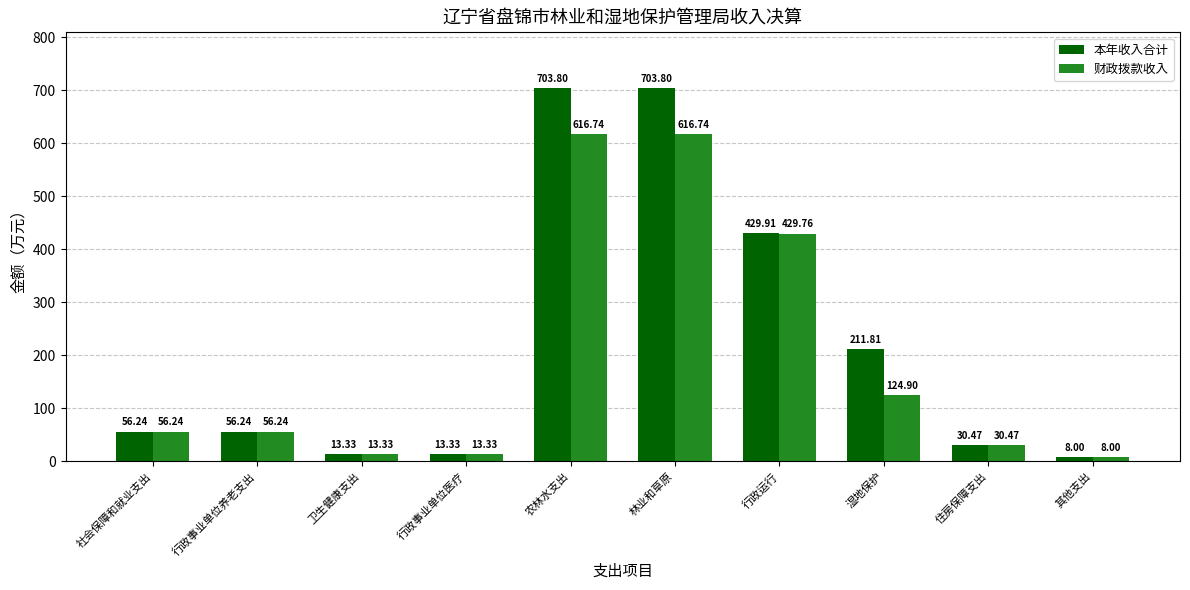

Rank the series by their average value, from lowest to highest.

财政拨款收入, 本年收入合计